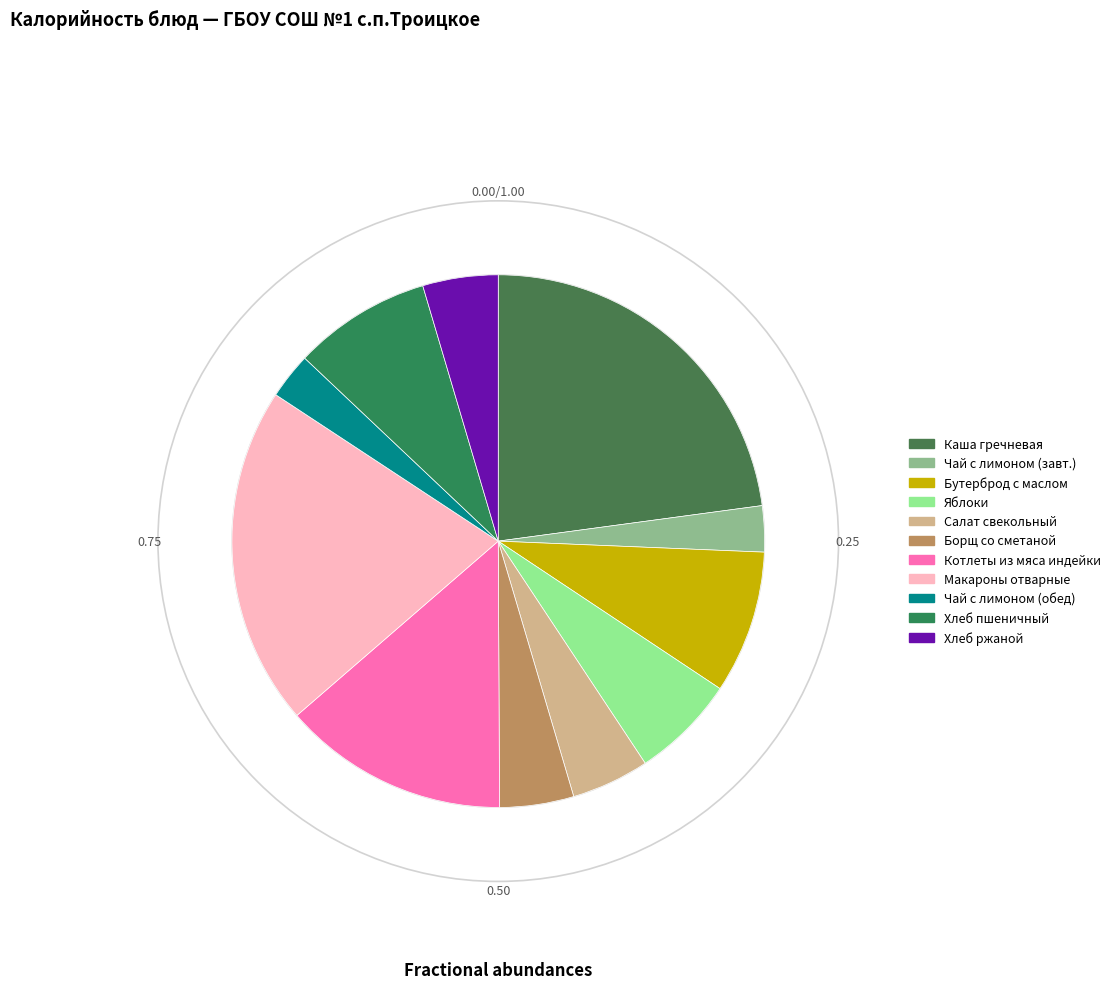

Count the number of slices in the pie.

11